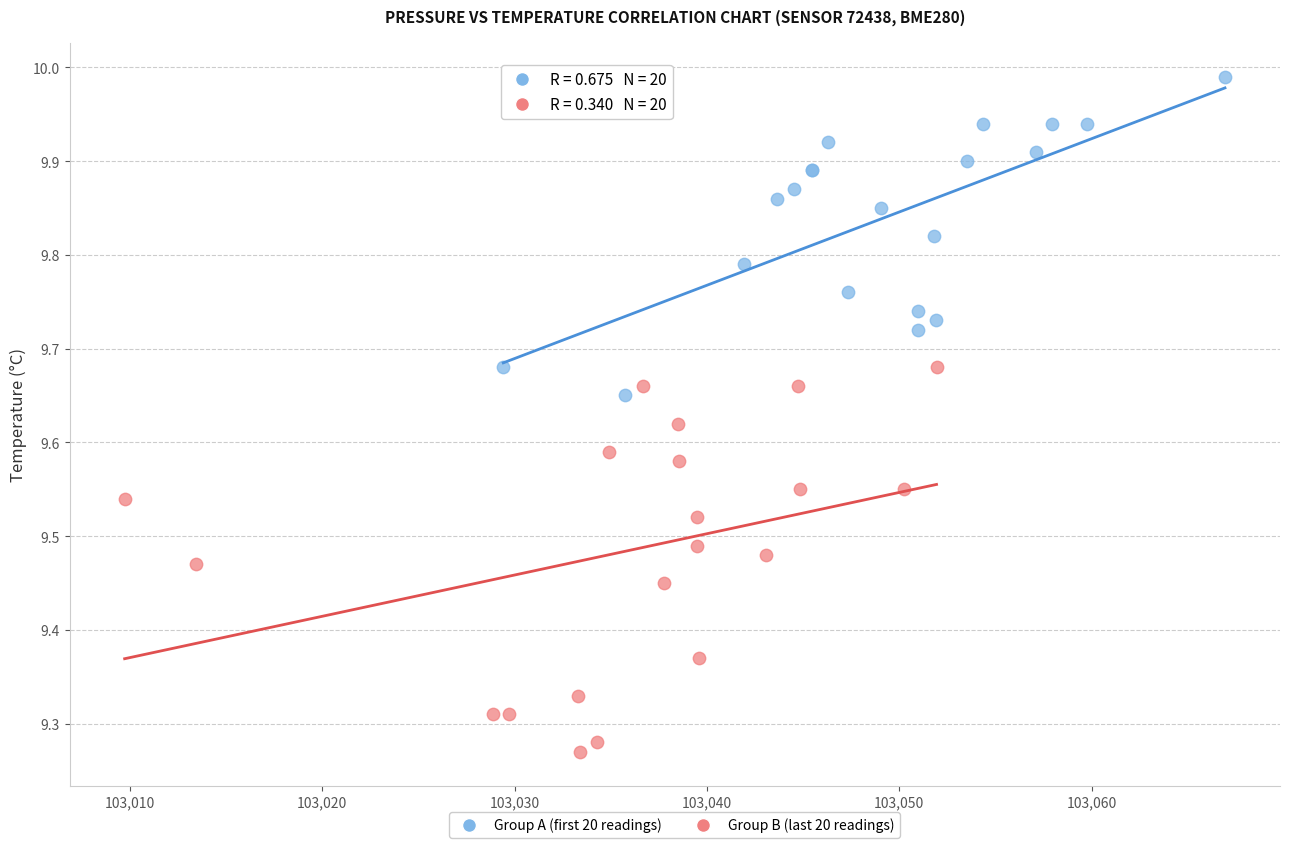

Which series reaches the minimum Y coordinate?

Group B (last 20 readings)